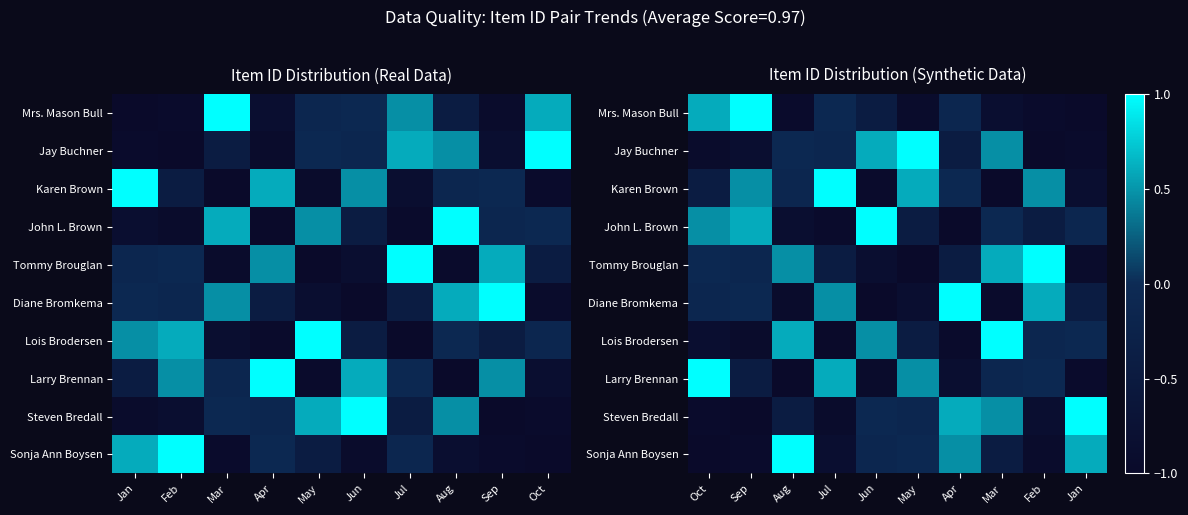

Which category has the lowest value across all series?

Jan